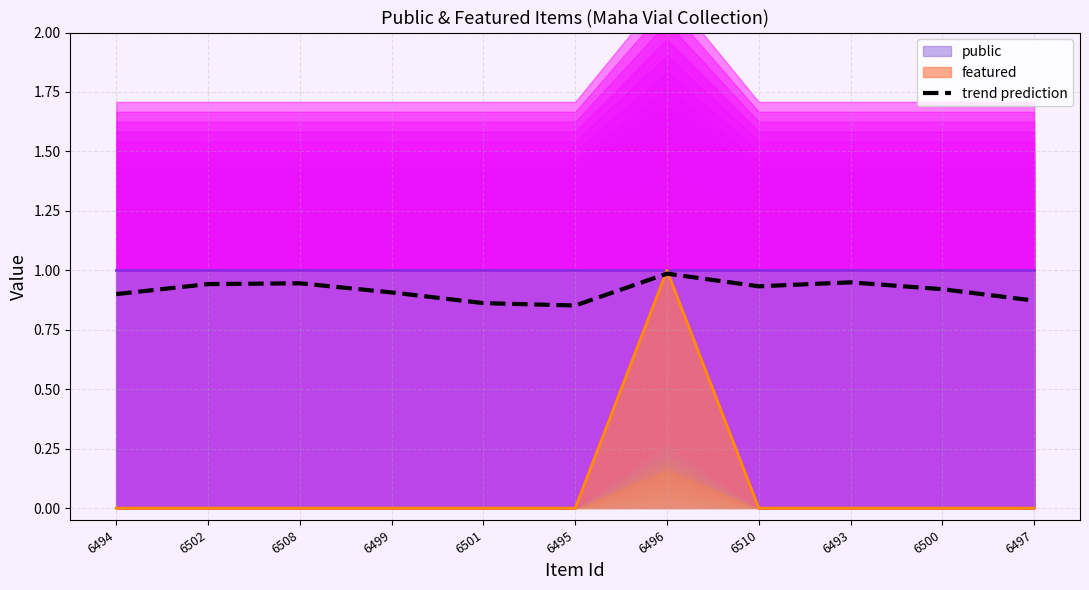

List the labels in order of value, smallest first.

6495, 6501, 6497, 6494, 6499, 6500, 6510, 6502, 6508, 6493, 6496